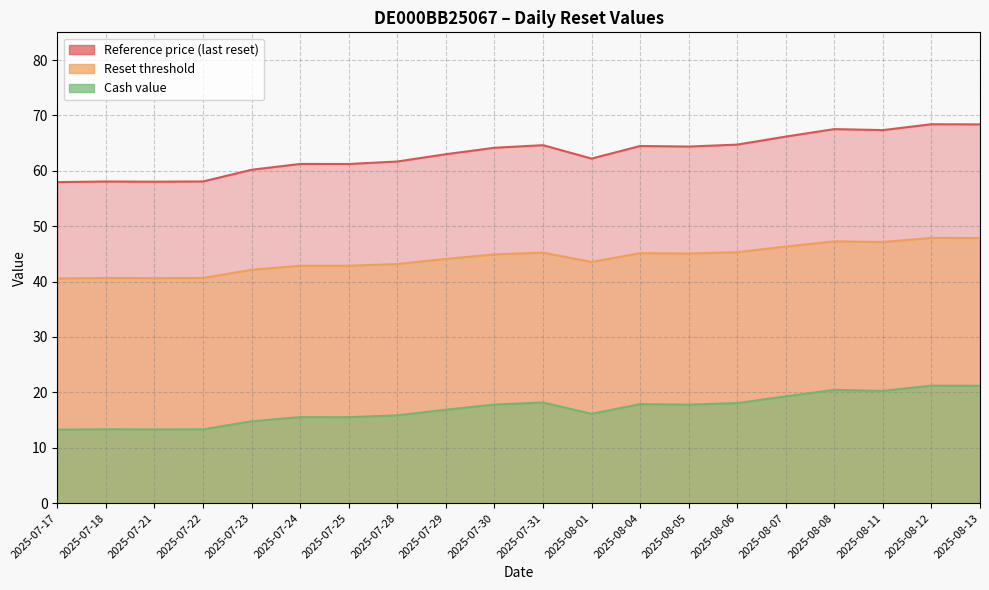

How many interior local valleys does the Reference price (last reset) series have?

5